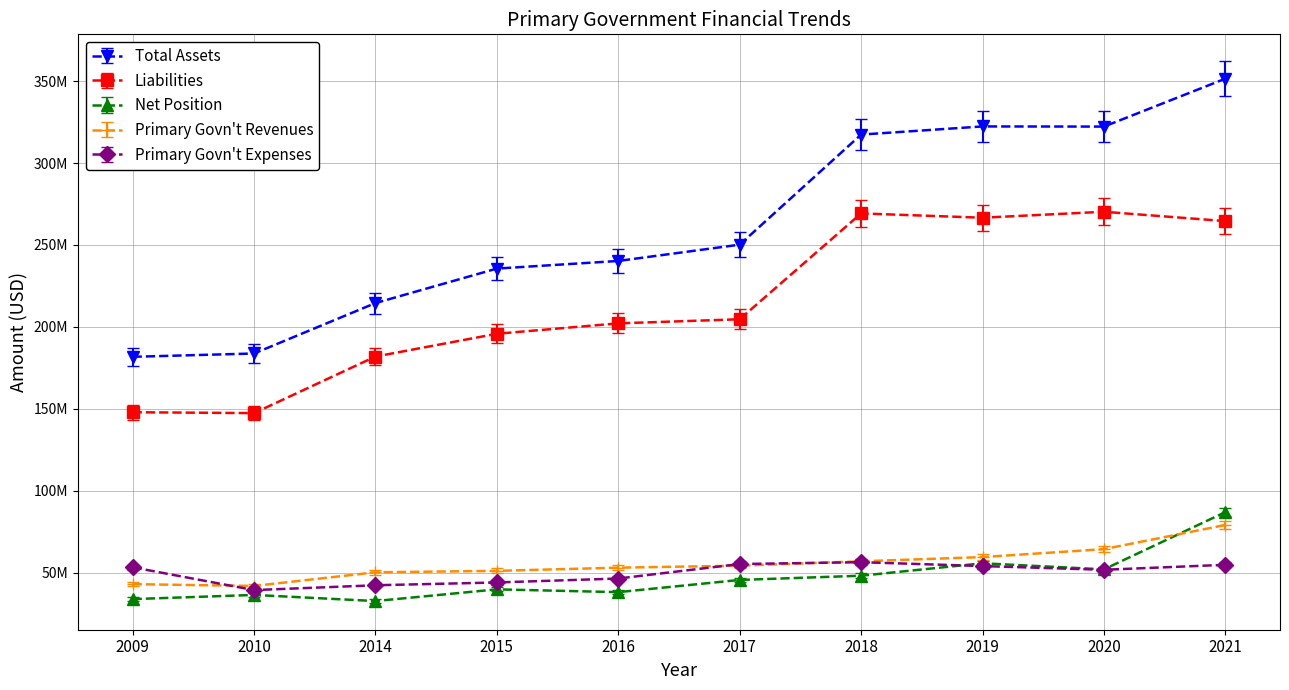

What is the sum of the Total Assets values at 2016 and 2010?

424028323.0